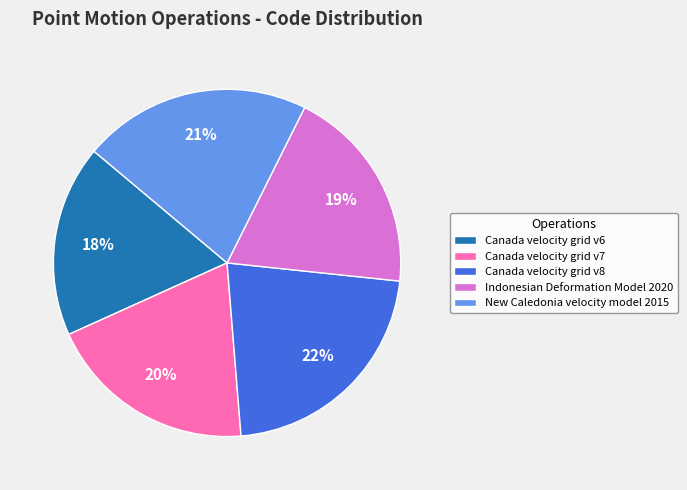

Is there a majority slice in this chart?

No